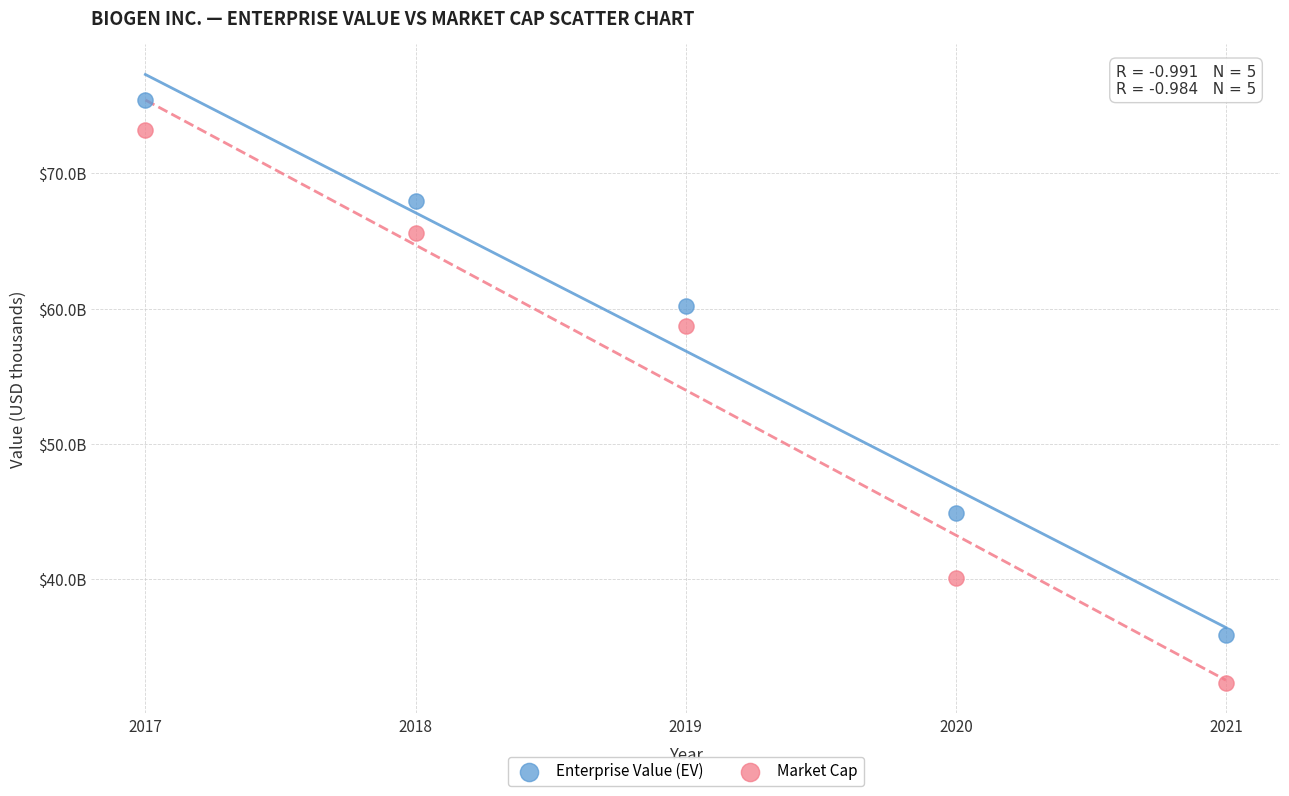

Which series has the largest Y range (max minus min)?

Market Cap